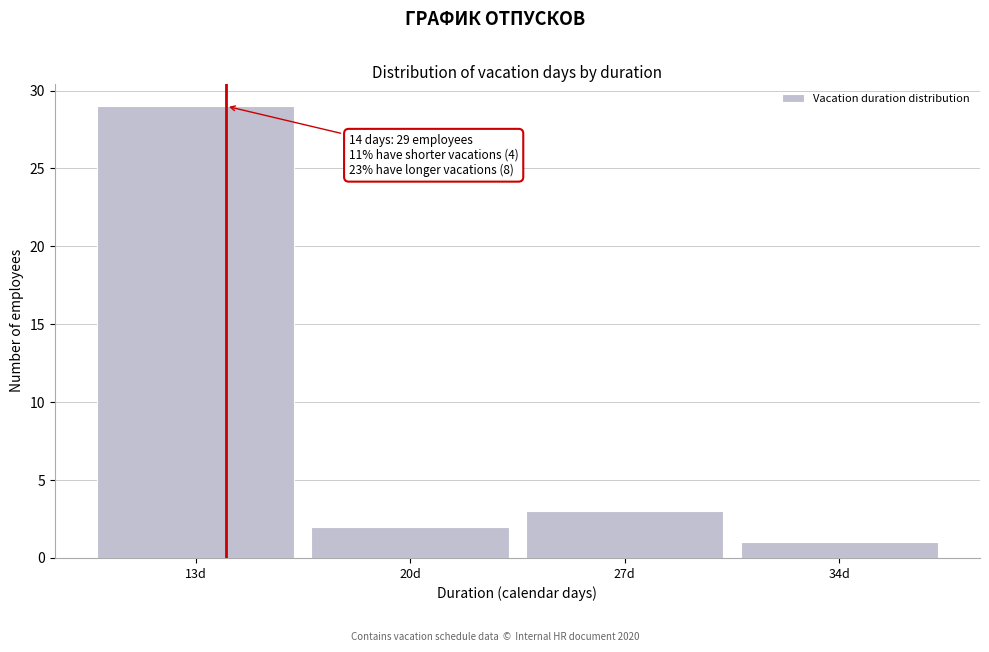

Which range on the x-axis has the tallest bar?

9.5 to 16.5